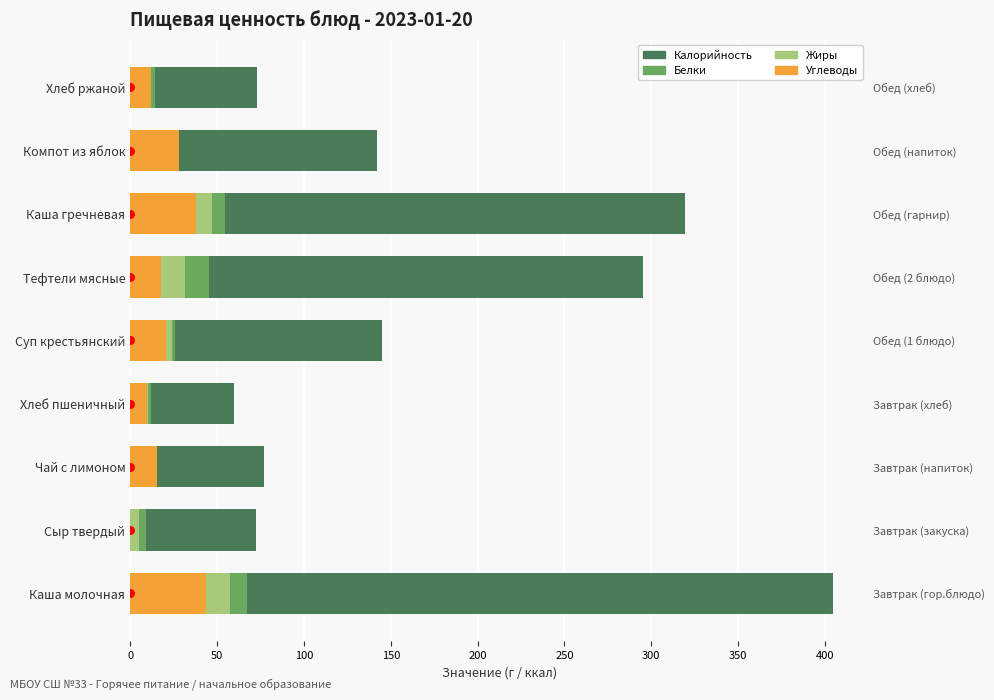

Which series contains the highest Y value?

Калорийность